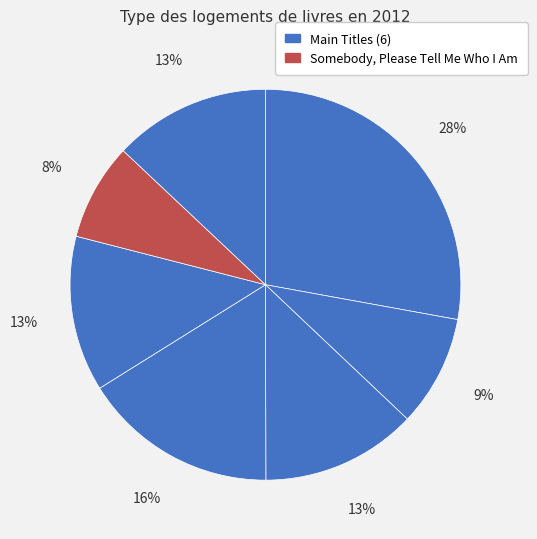

Count the number of slices in the pie.

7